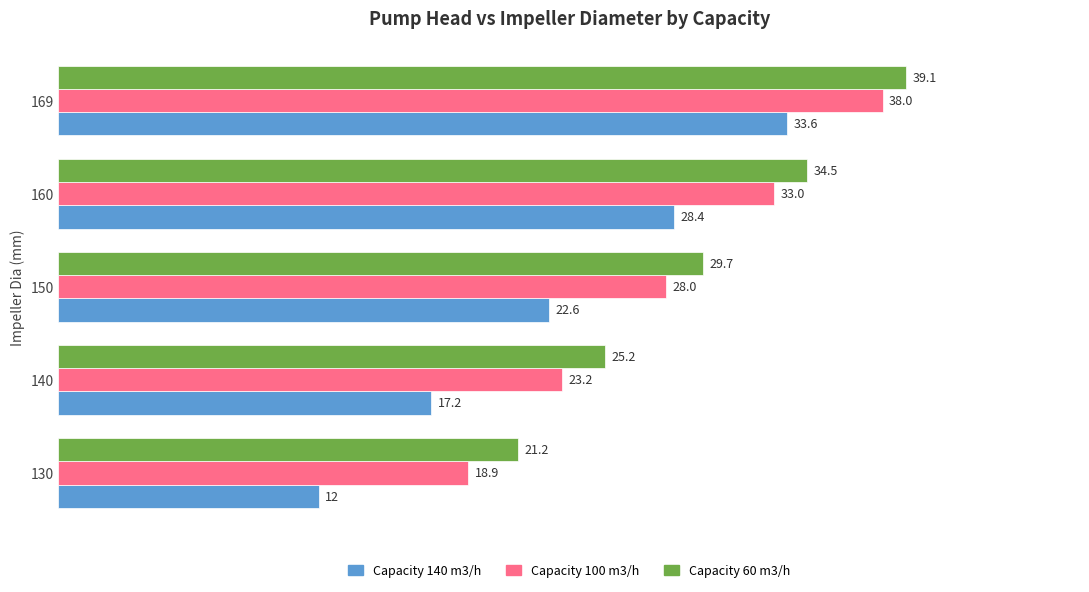

What are all the series names shown in the legend?

Capacity 140 m3/h, Capacity 100 m3/h, Capacity 60 m3/h